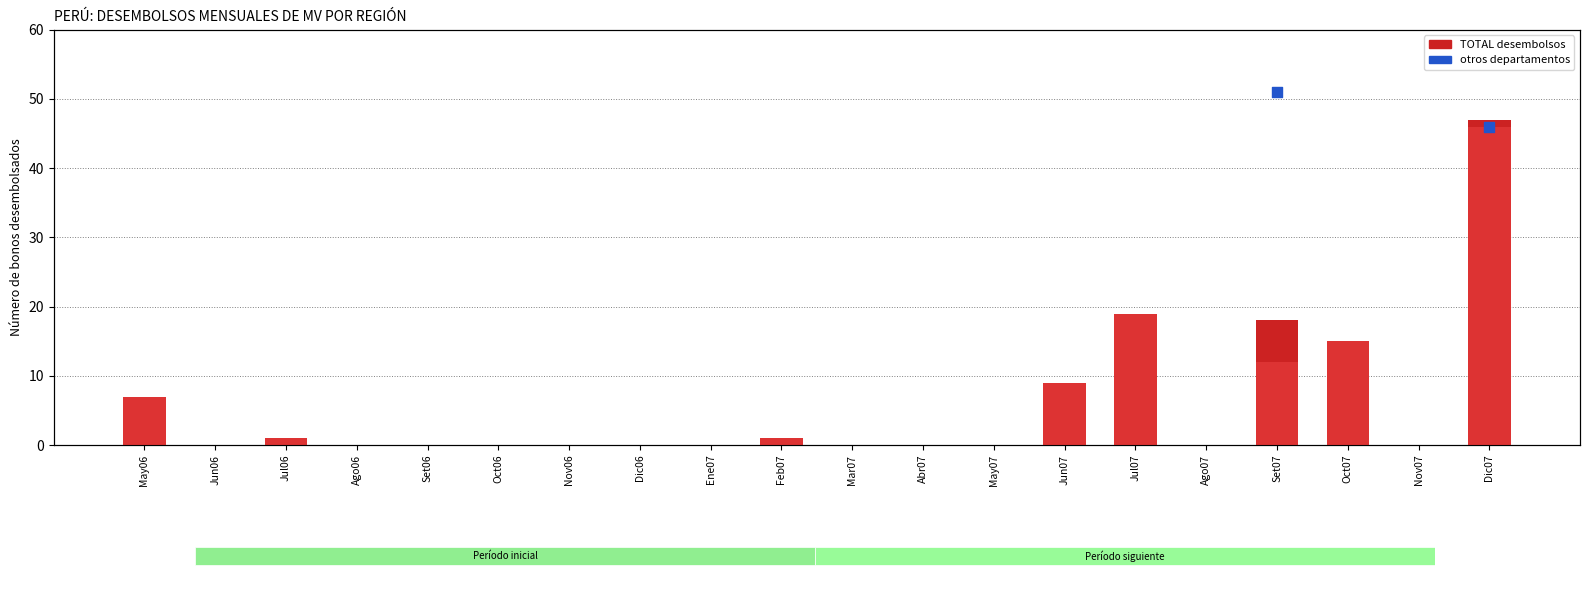

At how many categories does at least one series exceed 33?

1